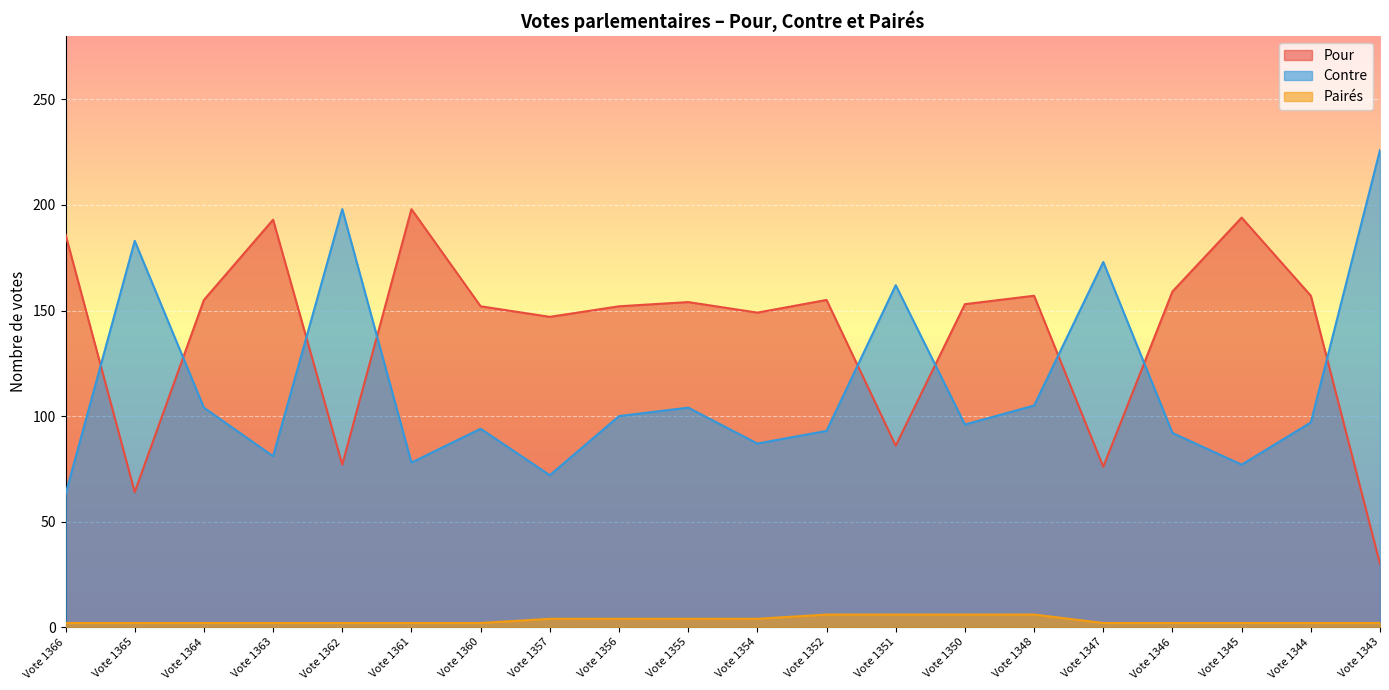

What is the difference between the maximum and second lowest values in the Contre series?

154